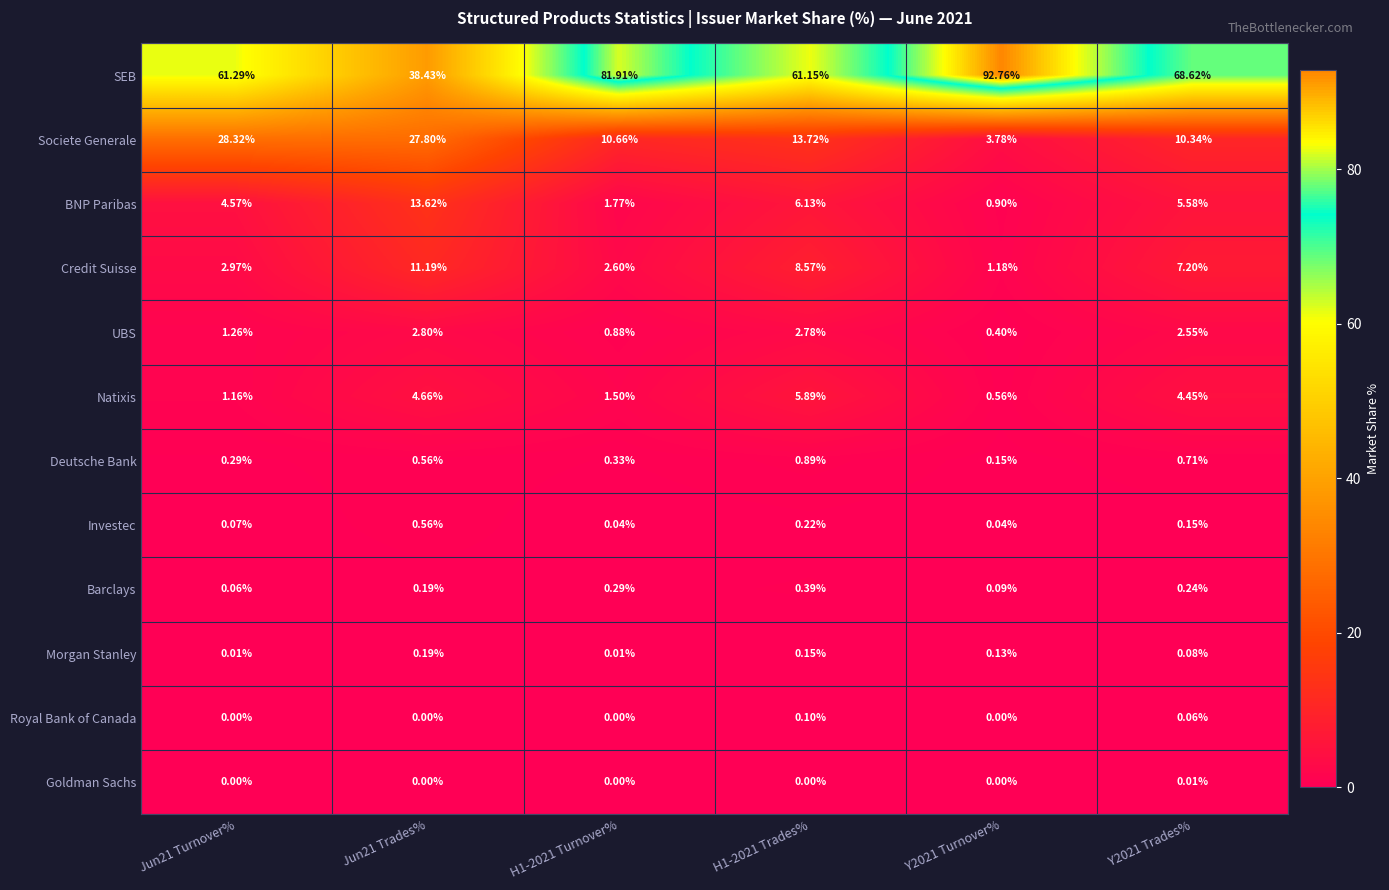

List the series in order of their peak value, lowest first.

Goldman Sachs, Royal Bank of Canada, Morgan Stanley, Barclays, Investec, Deutsche Bank, UBS, Natixis, Credit Suisse, BNP Paribas, Societe Generale, SEB